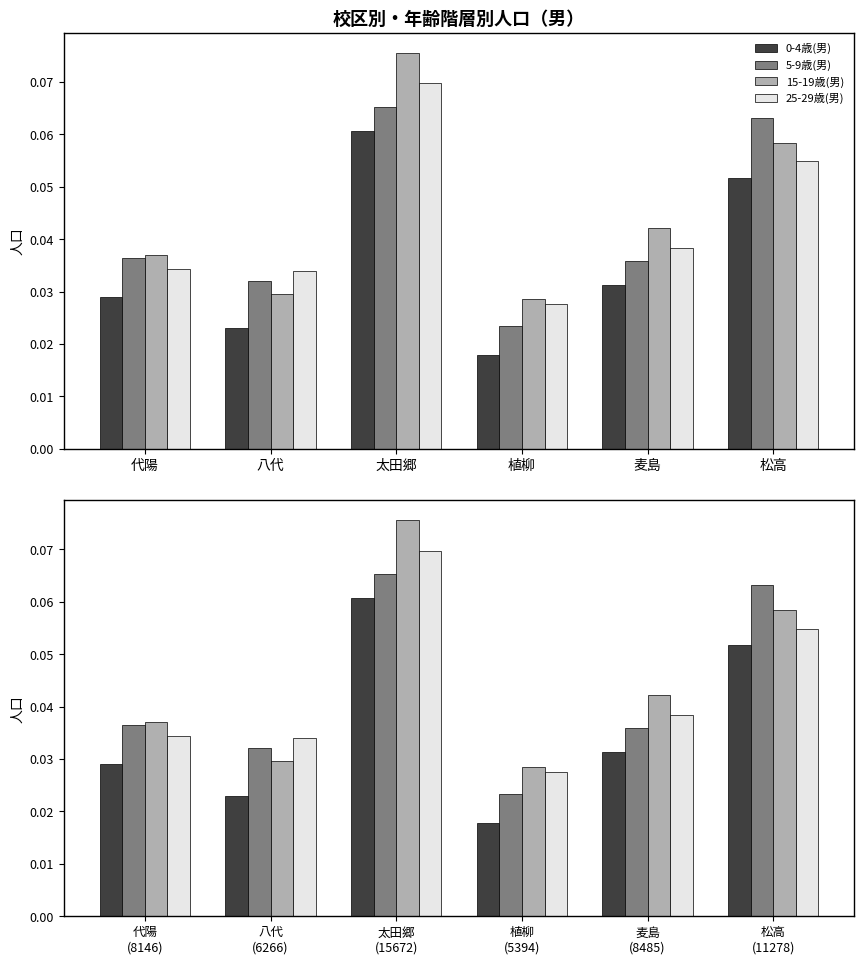

How many bars are there in total?

24